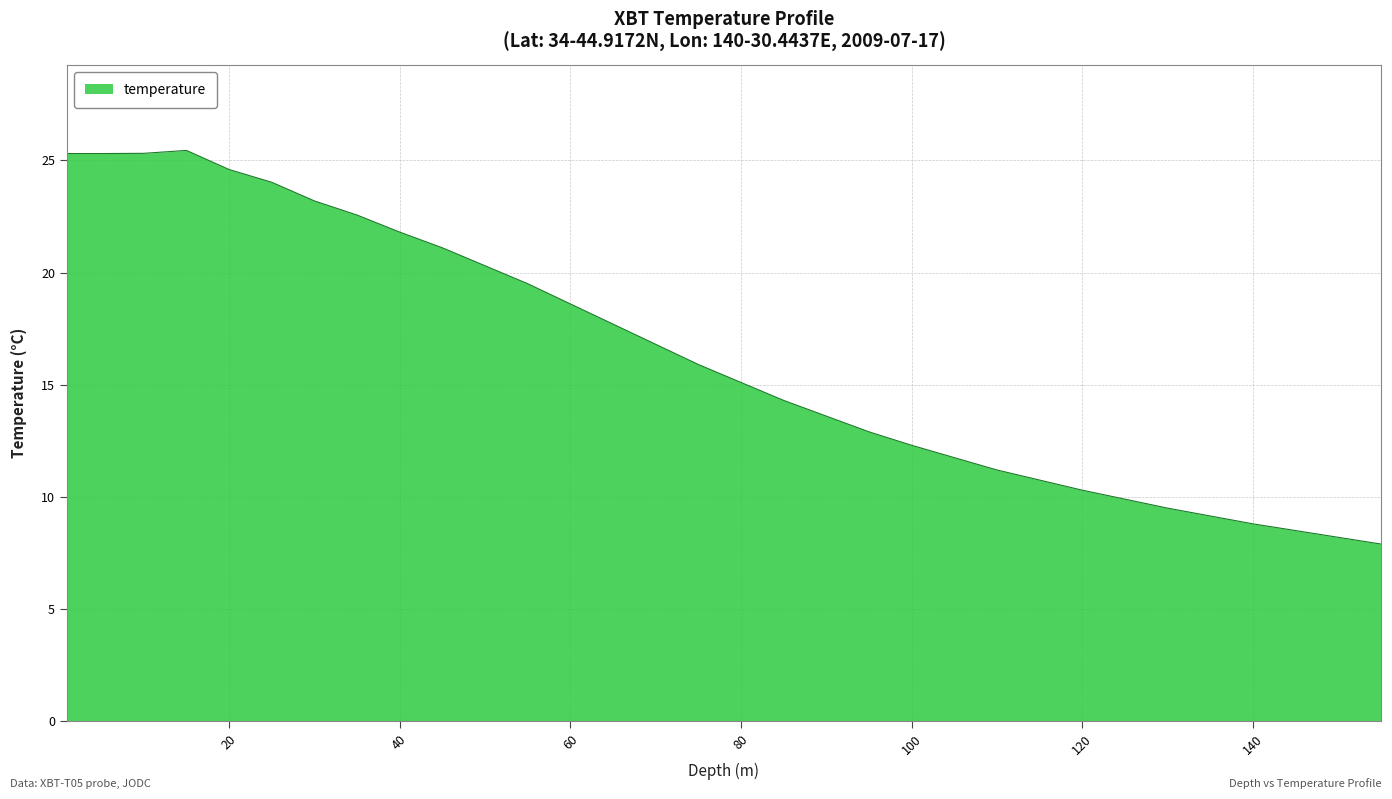

How many series are shown in this chart?

1